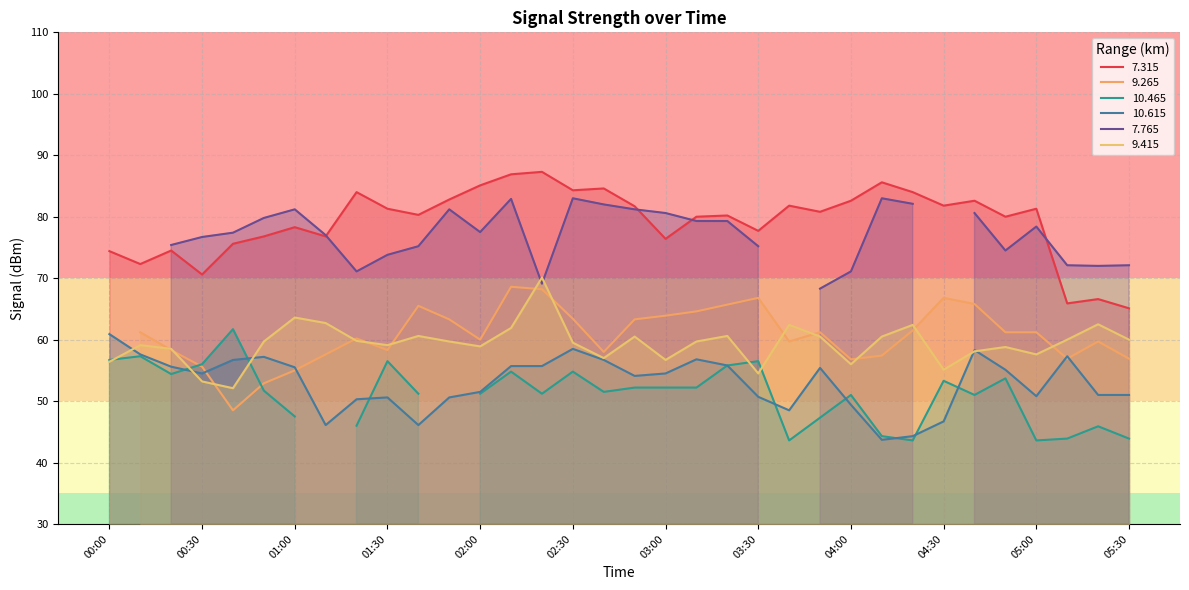

Which category has the highest value across all series?

02:20